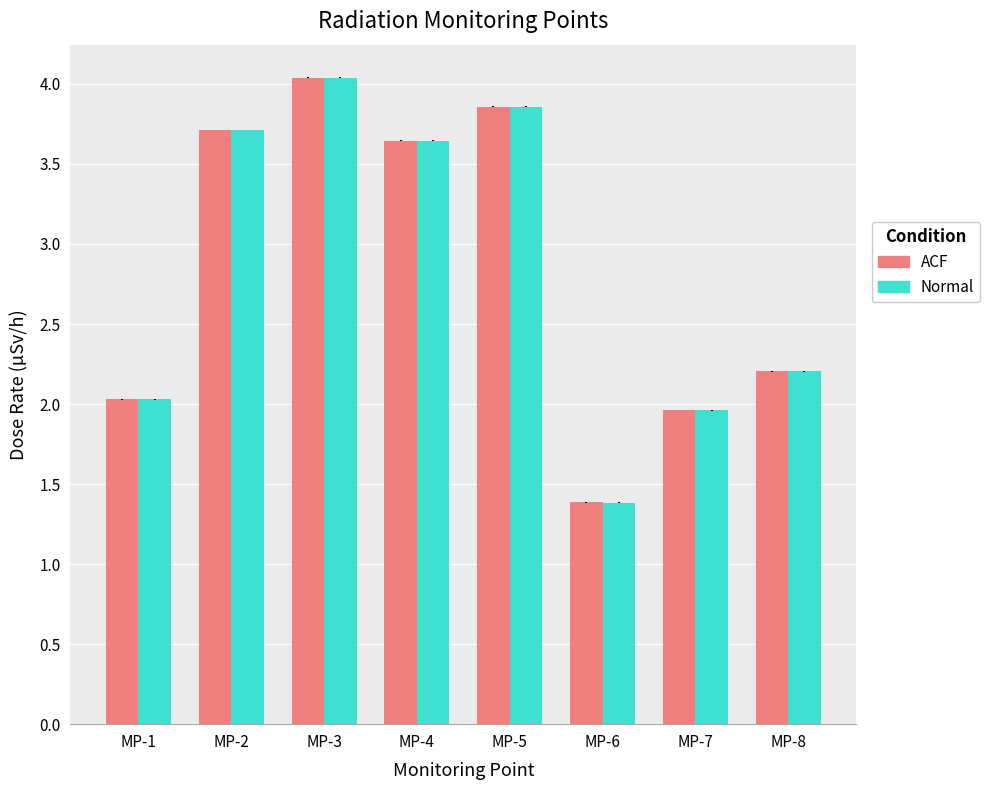

How many data points in Normal are above 3?

4